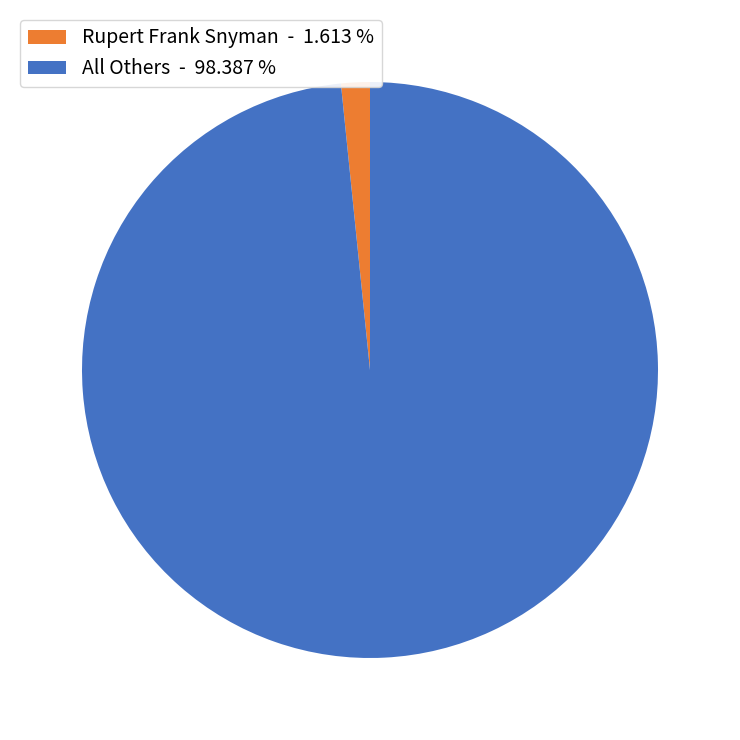

What is the smallest slice in the pie chart?

Rupert Frank Snyman - 1.613 %